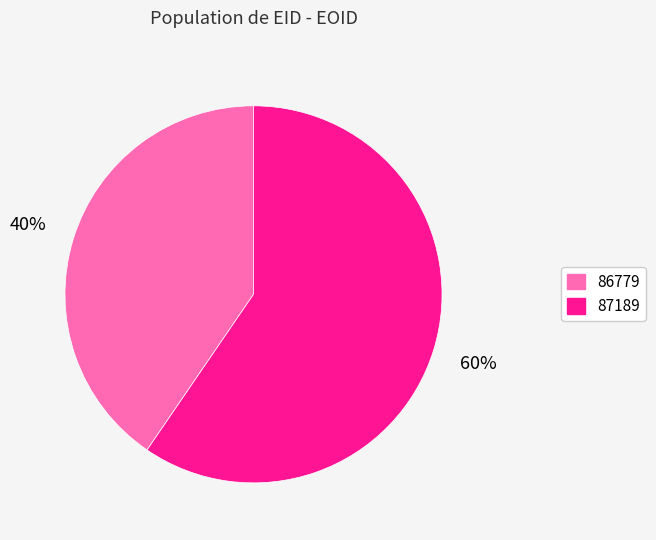

The 86779 slice represents 40% of the pie. True or false?

True